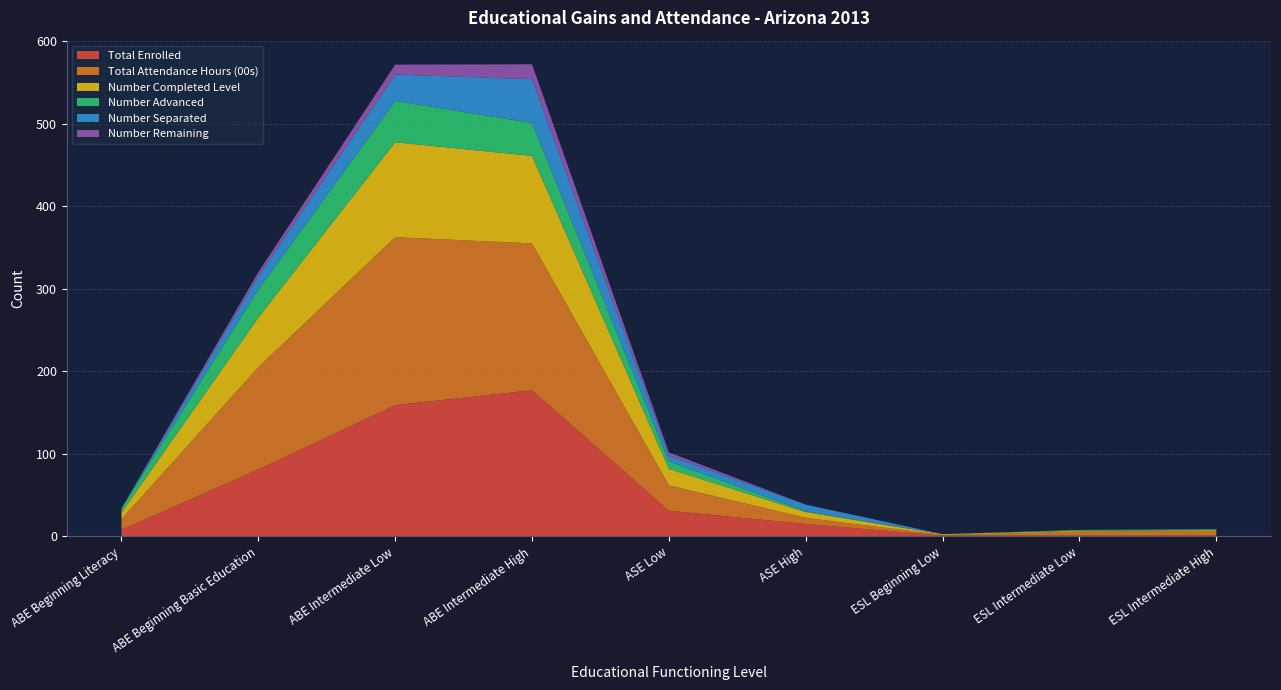

Reading left to right, extract all data points from this chart.

Total Enrolled: 8.0	81.0	159.0	177.0	31.0	15.0	1.0	1.0	1.0
Total Attendance Hours (00s): 12.9	124.0	203.4	177.9	30.7	7.4	0.7	4.8	5.6
Number Completed Level: 8.0	60.0	115.0	106.0	20.0	7.0	1.0	1.0	1.0
Number Advanced: 5.0	34.0	50.0	40.0	9.0	1.0	0.0	1.0	1.0
Number Separated: 0.0	16.0	32.0	53.0	7.0	8.0	0.0	0.0	0.0
Number Remaining: 0.0	5.0	12.0	18.0	4.0	0.0	0.0	0.0	0.0